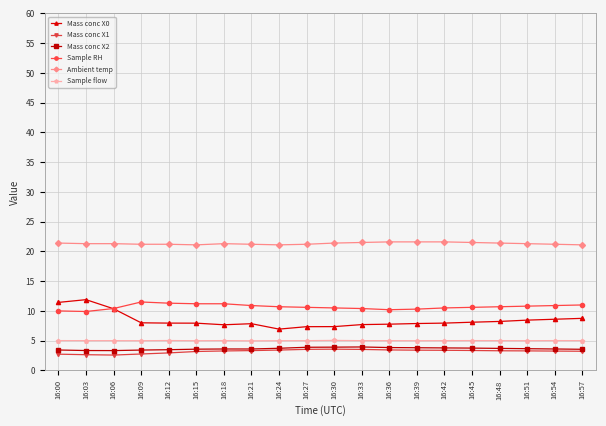

The value of Sample RH at 16:15 is 11.2. True or false?

True